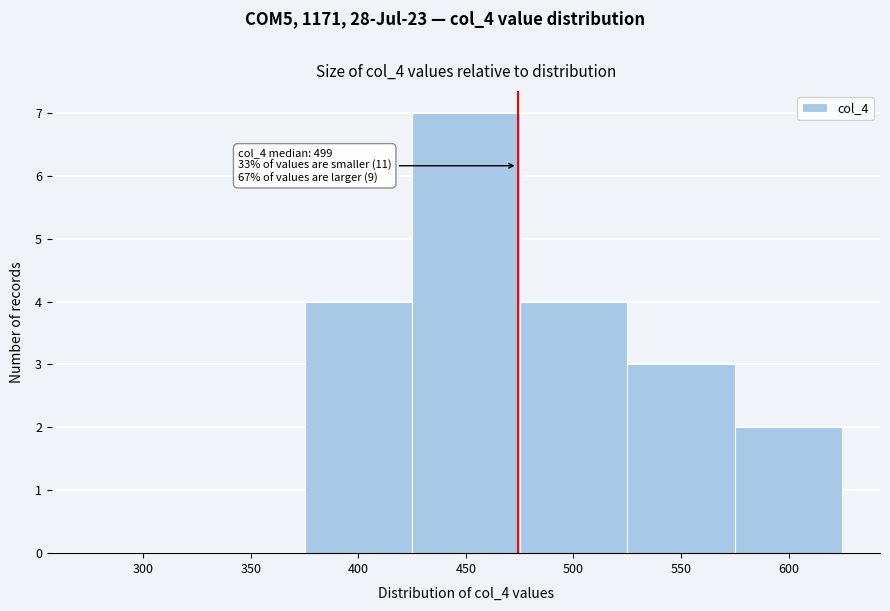

Reading right to left, extract all data points from this chart.

600=2	550=3	500=4	450=7	400=4	350=0	300=0